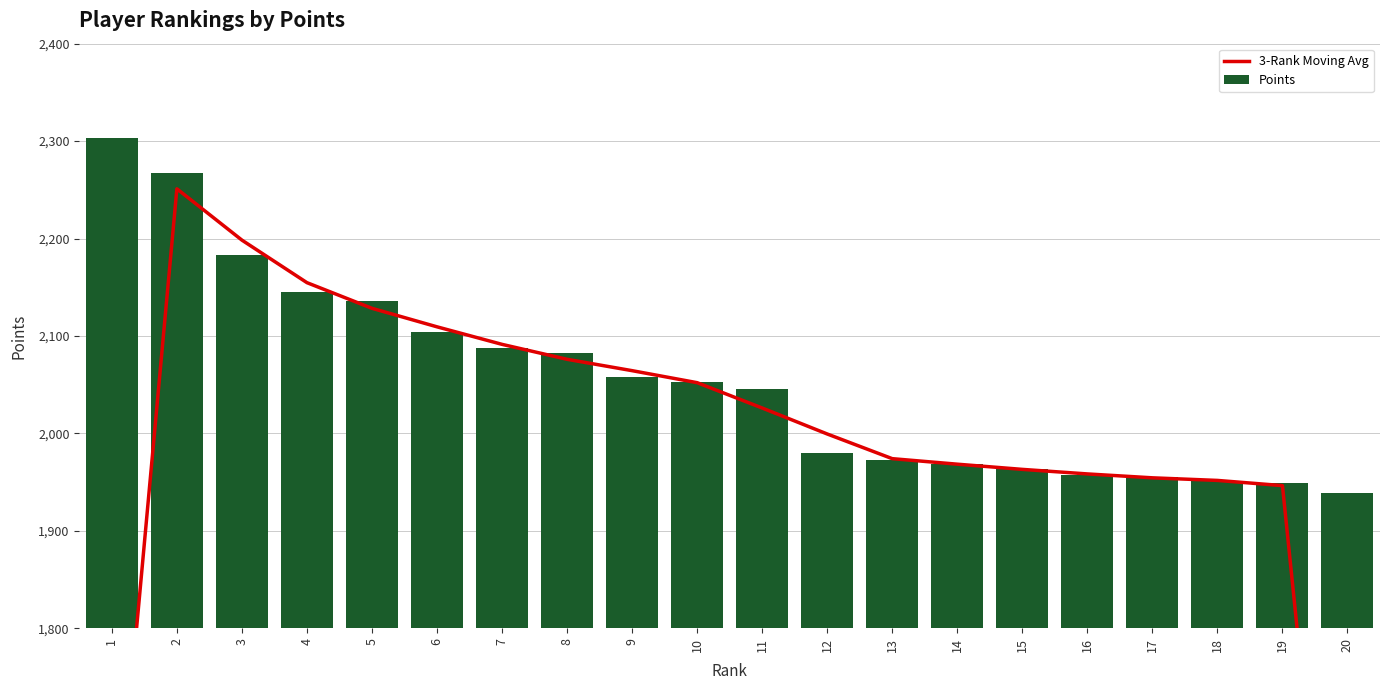

Where is Points nearest to the value 2121?

5